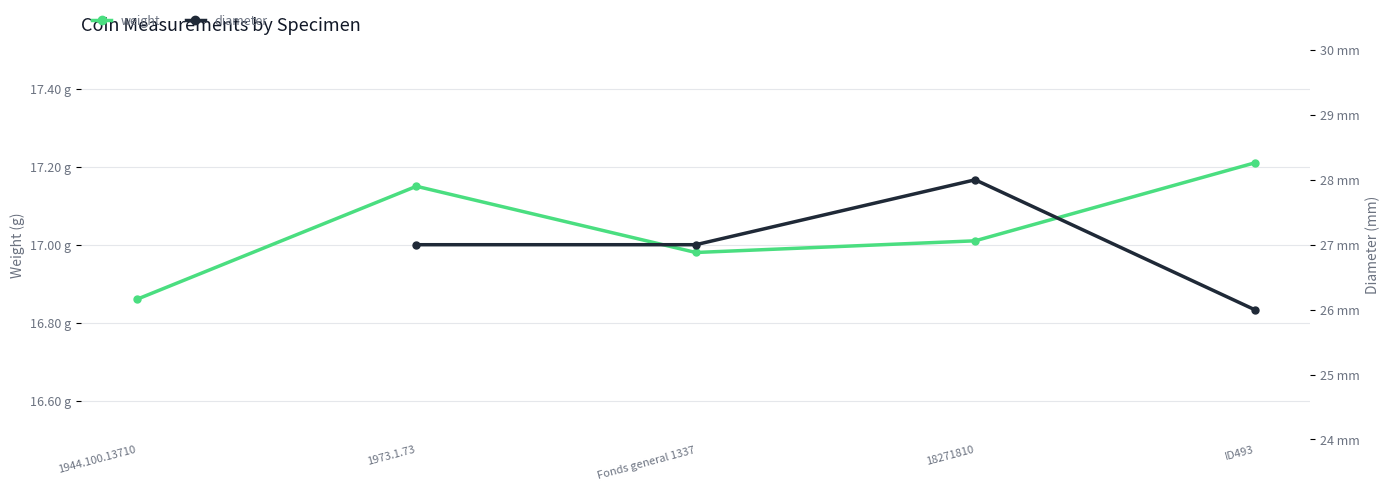

True or false: diameter has more than 0 points higher than both neighbors.

True